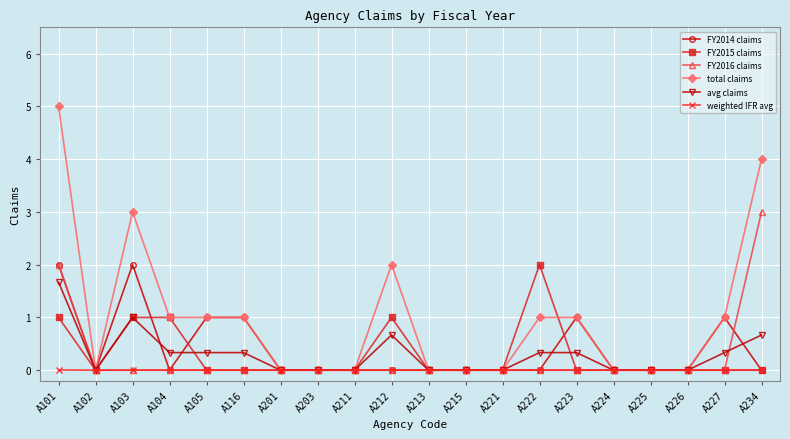

Read the total claims value at A223.

1.0